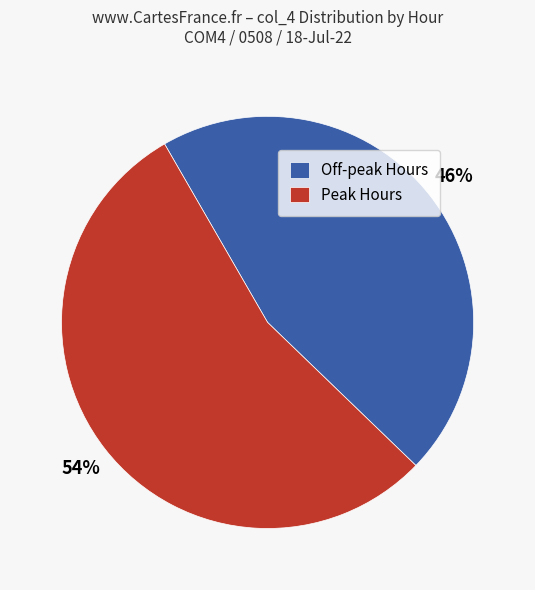

The Off-peak Hours slice represents 46% of the pie. True or false?

True